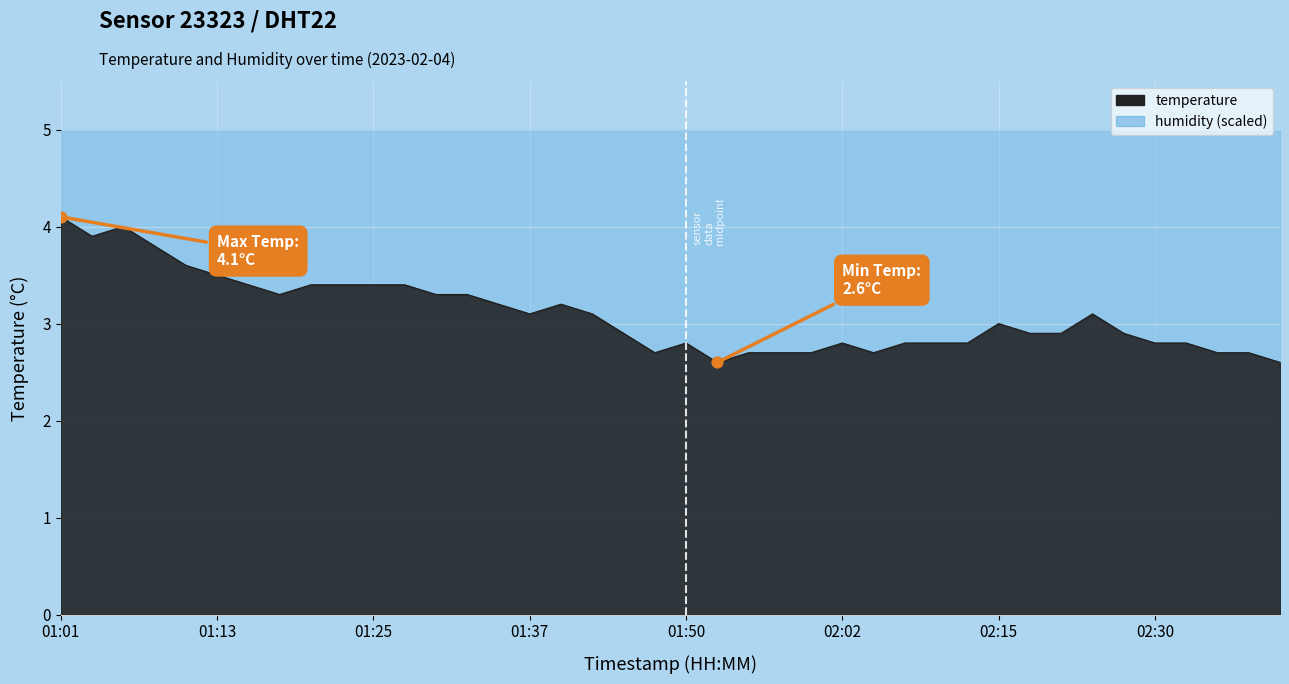

What is the ratio of the value at 02:27 to the value at 01:35?

0.9